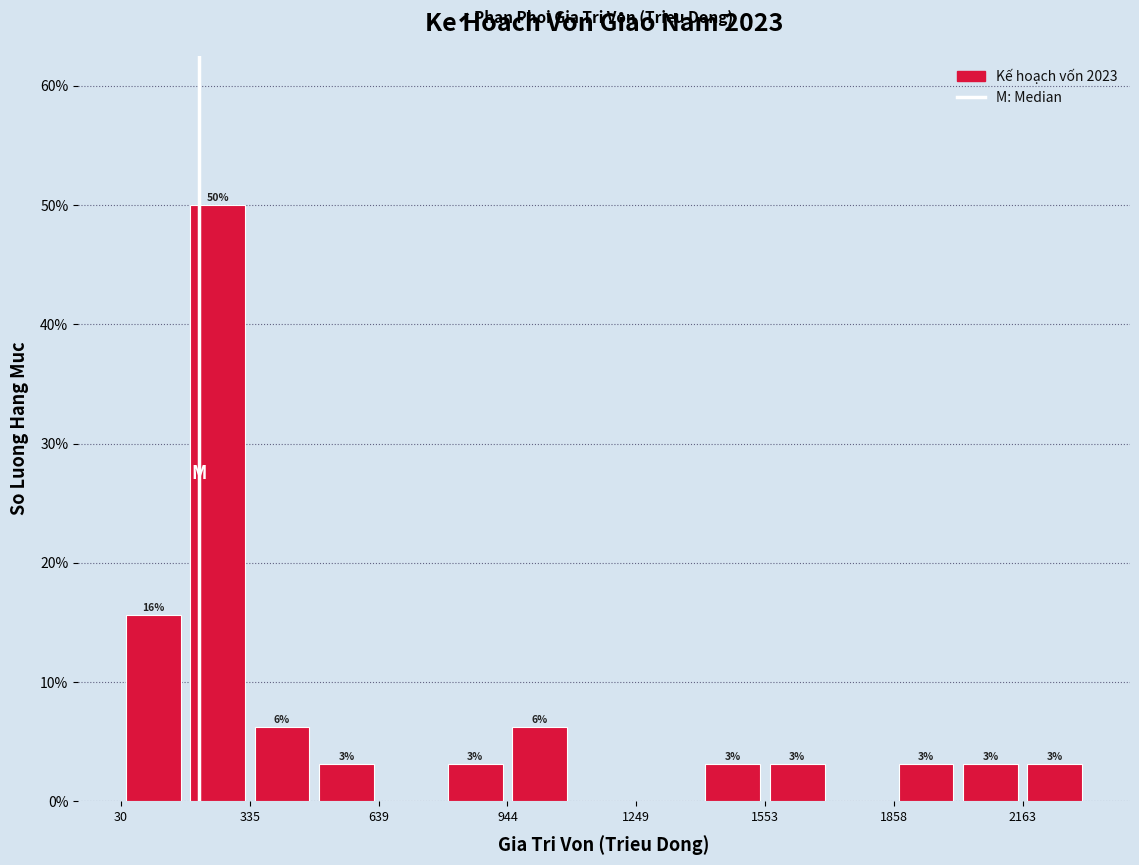

Around what value on the x-axis is the tallest bar? Give the approximate position of its centre, as read against the axis.

250